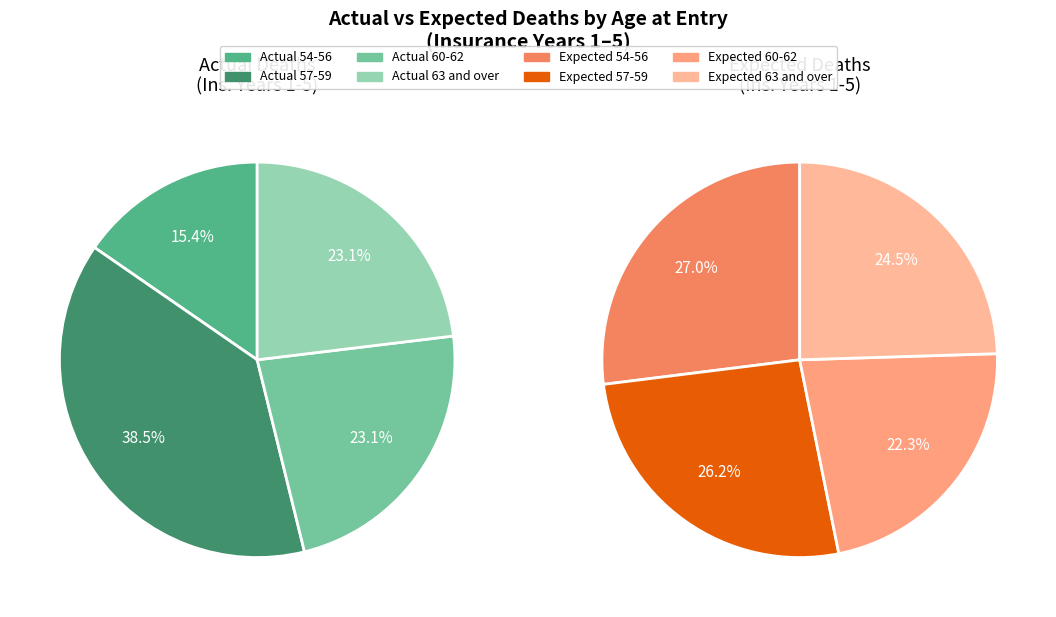

Is there a majority slice in this chart?

No